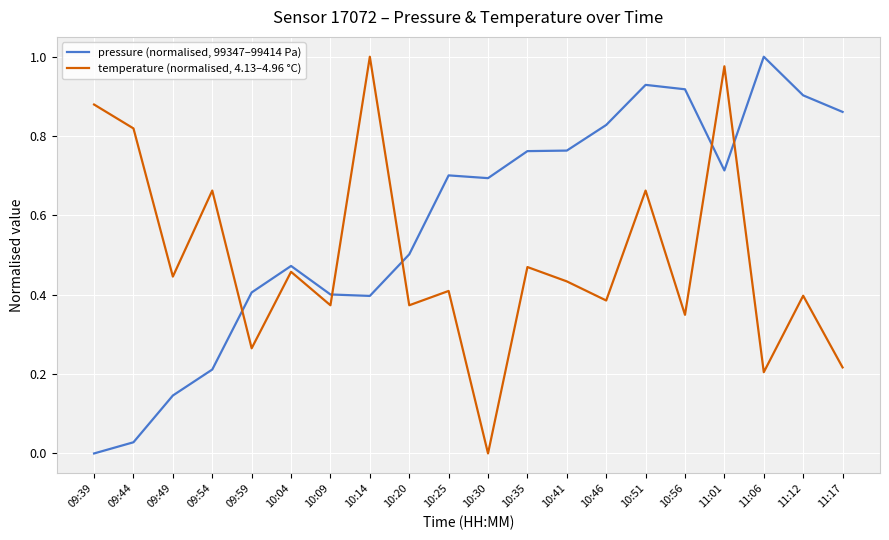

Is it true that temperature (normalised, 4.13–4.96 °C) equals 0.0 at 10:30?

True